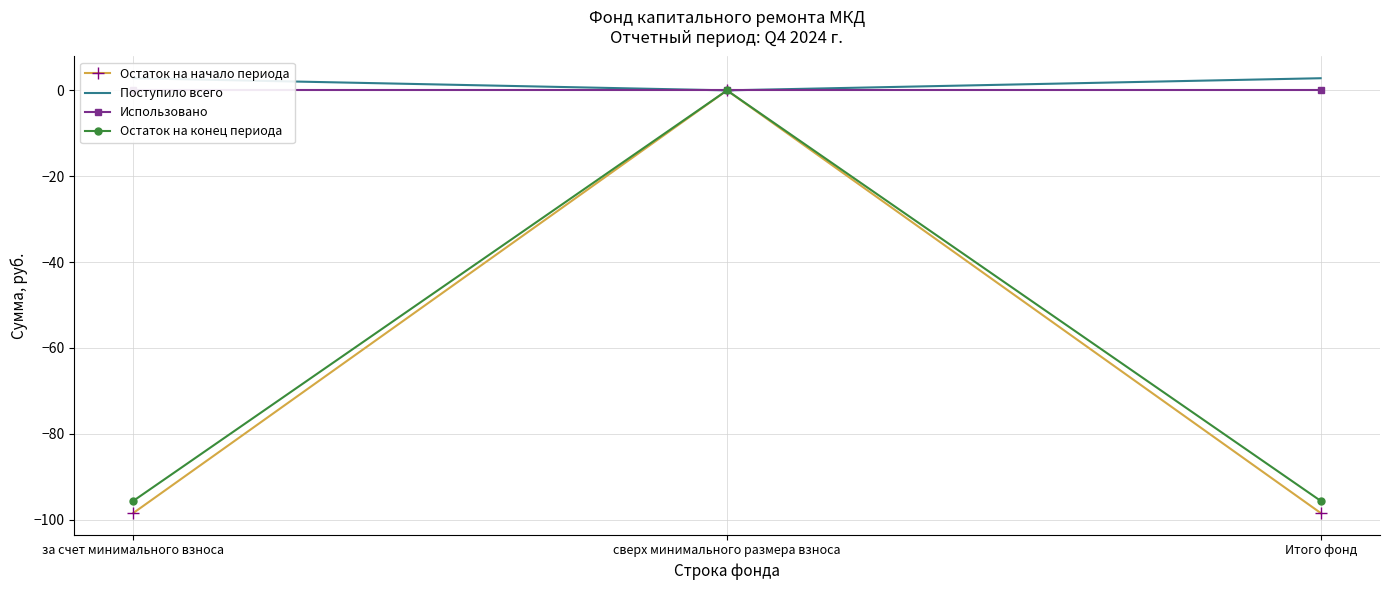

At за счет минимального взноса, list the series in order from largest to smallest.

Поступило всего, Использовано, Остаток на конец периода, Остаток на начало периода